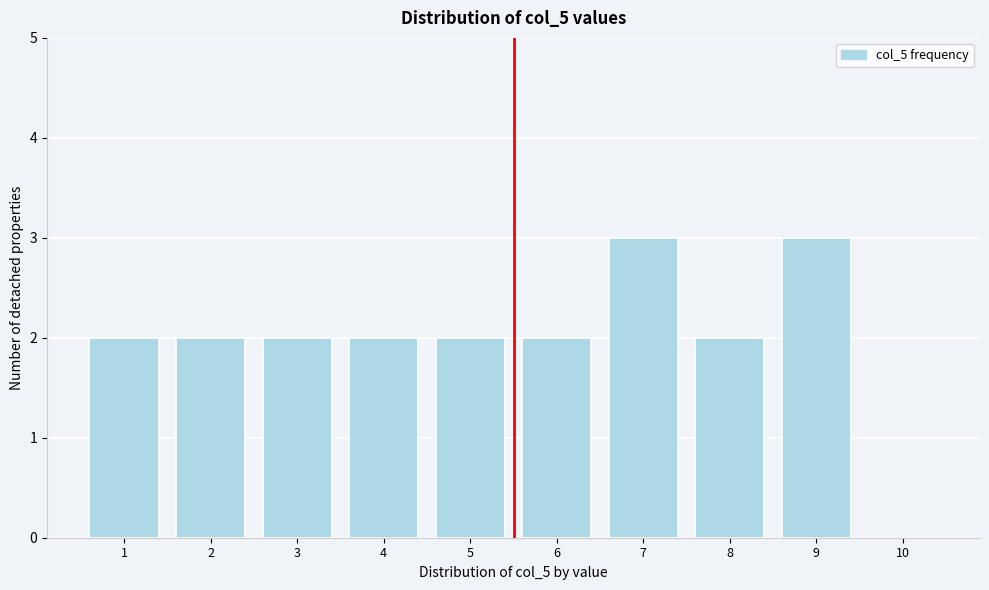

Reading left to right, what are all the values shown in this chart?

1=2	2=2	3=2	4=2	5=2	6=2	7=3	8=2	9=3	10=0